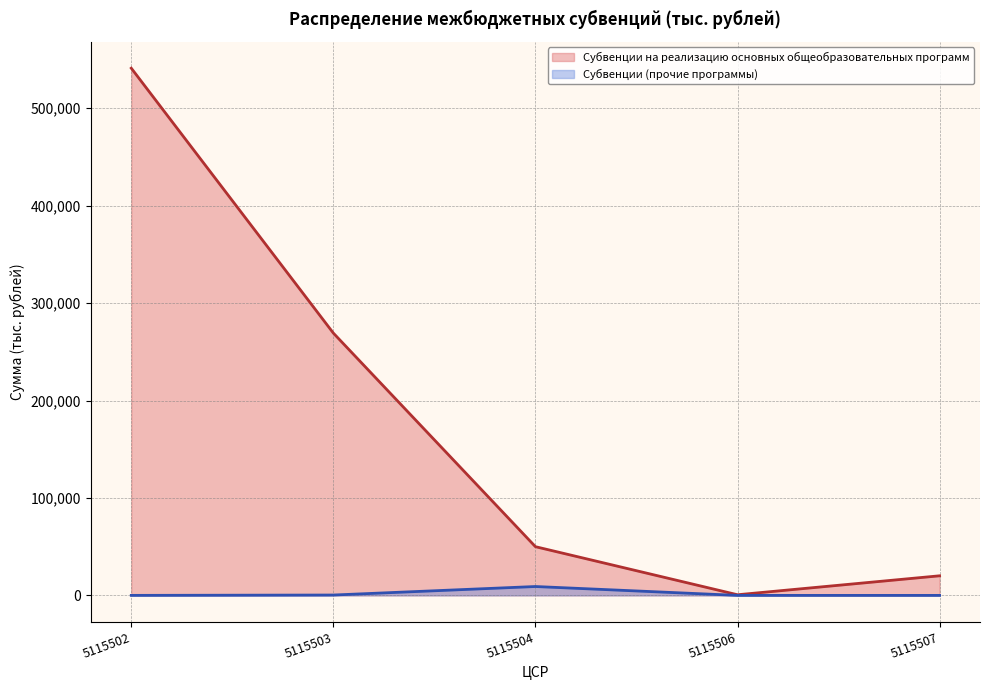

Rank the categories by Субвенции (прочие программы) value from lowest to highest.

5115506, 5115507, 5115502, 5115503, 5115504